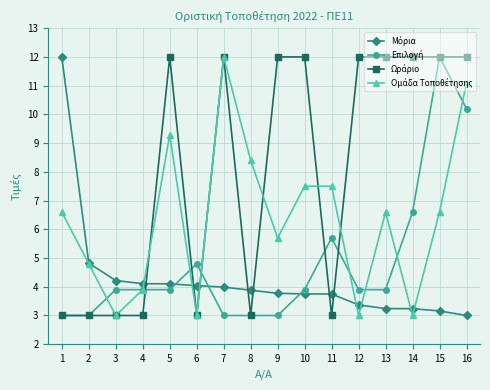

What is the total value across all series at 2?

15.6